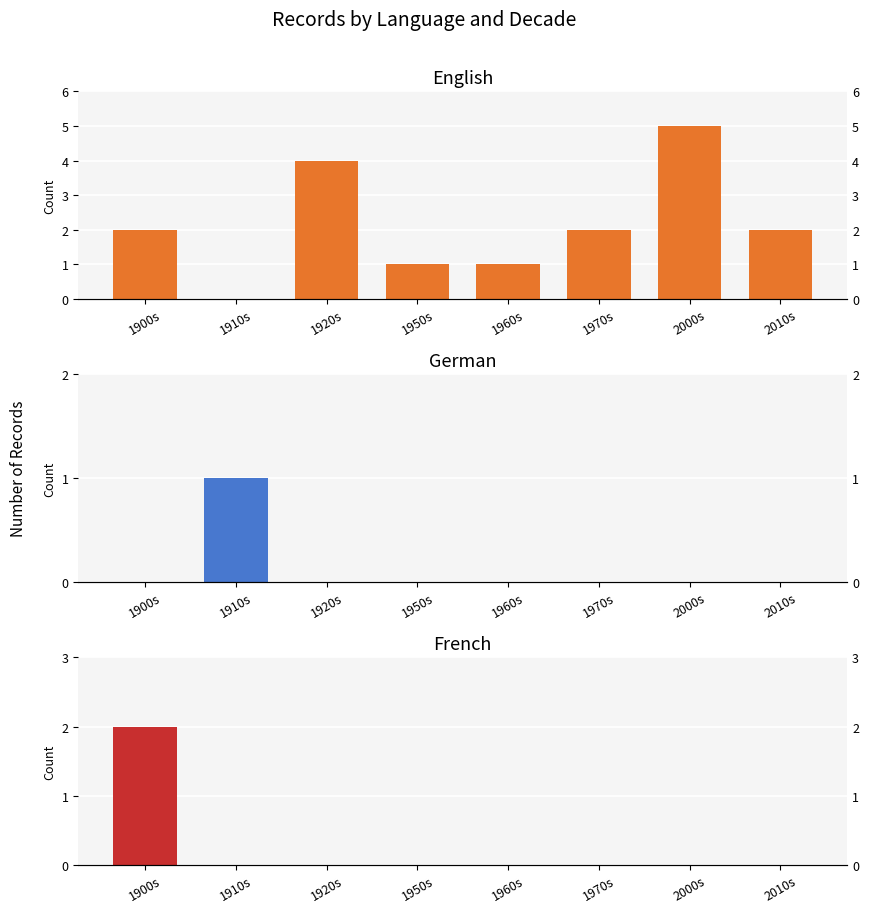

Where is English nearest to the value 2?

1900s